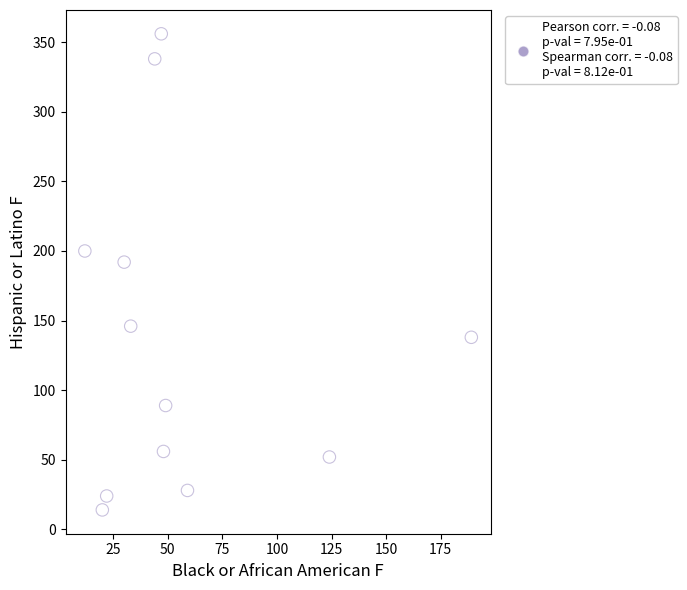

What is the average X value?

56